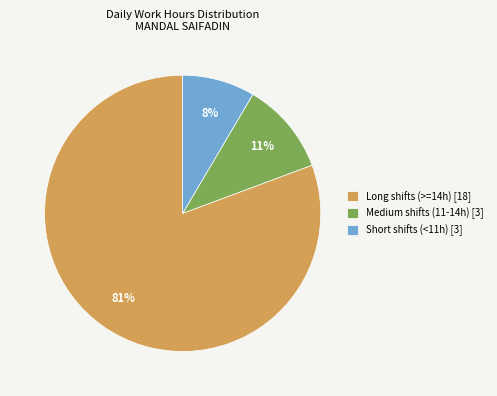

Is the sum of Medium shifts (11-14h) [3] and Long shifts (>=14h) [18] greater than half?

Yes